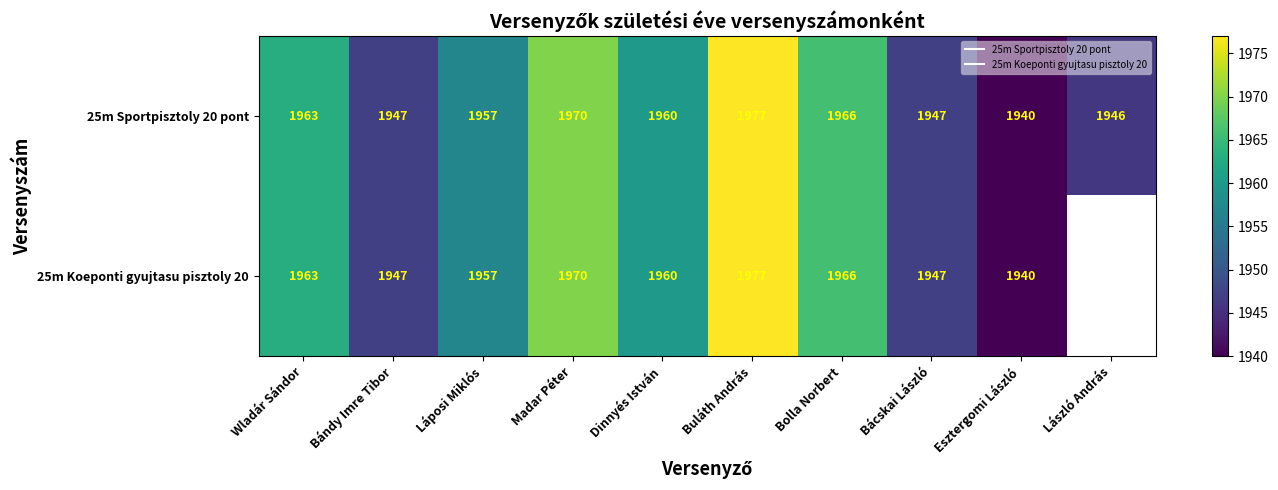

Which series has the widest spread of values?

25m Sportpisztoly 20 pont